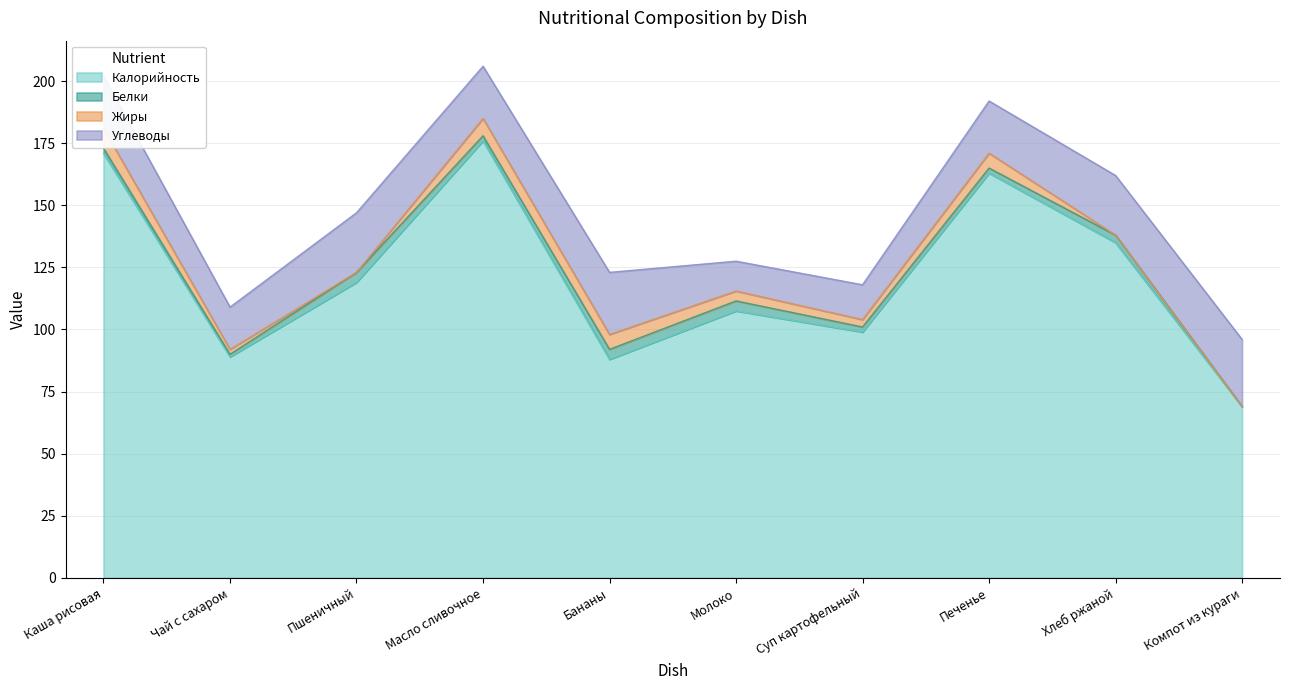

At which category does the chart reach its minimum across all series?

Компот из кураги